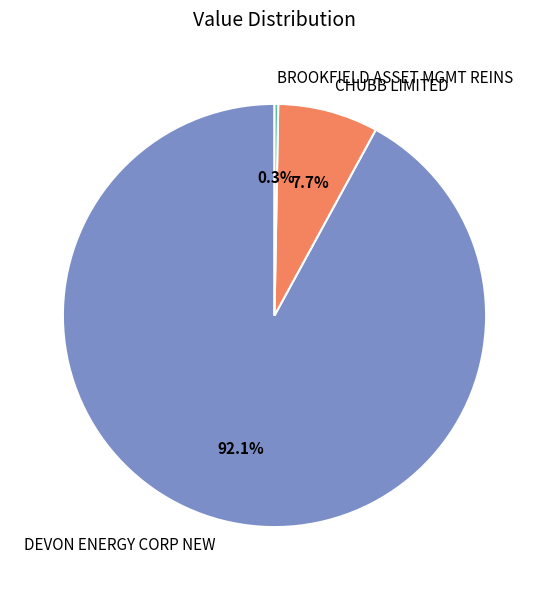

What is the smallest slice in the pie chart?

BROOKFIELD ASSET MGMT REINS